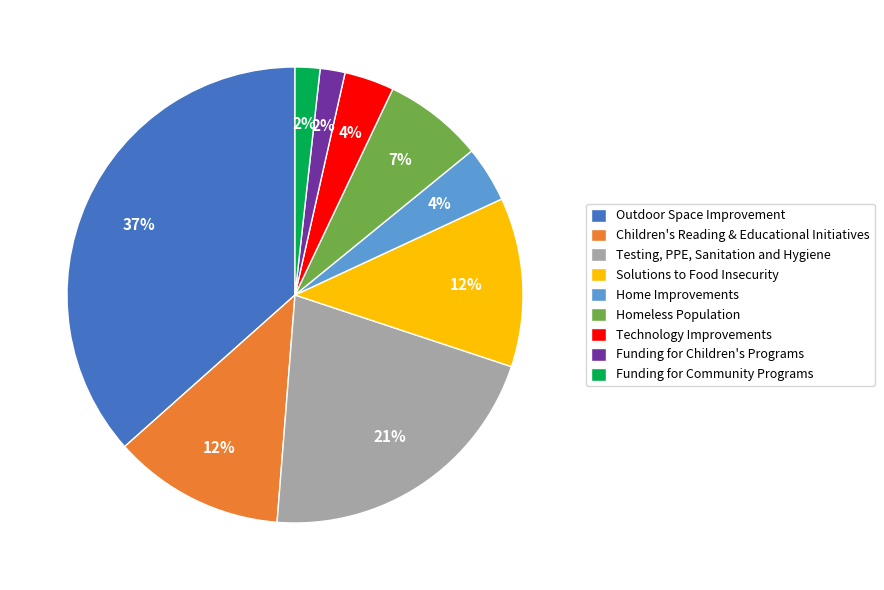

Is it true that Homeless Population is 1% of the pie?

False